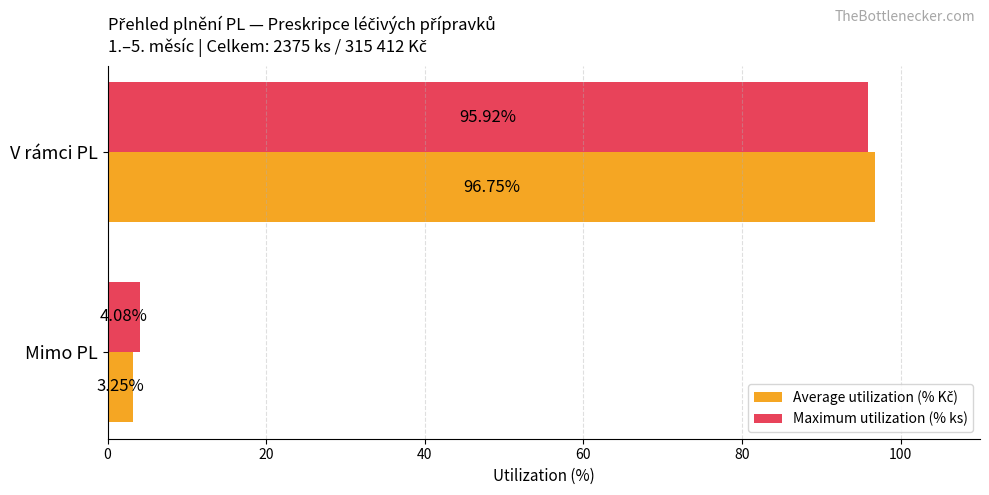

What is the sum of the Maximum utilization (% ks) values at Mimo PL and V rámci PL?

100.0